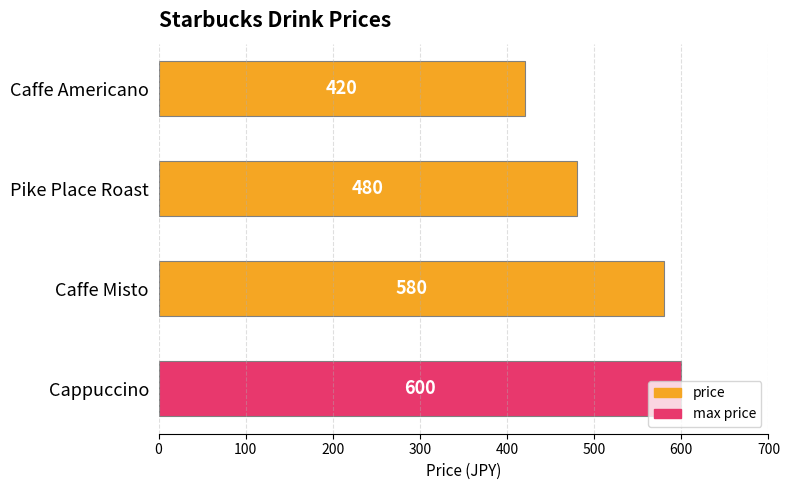

What is the approximate value at Caffe Americano?

420